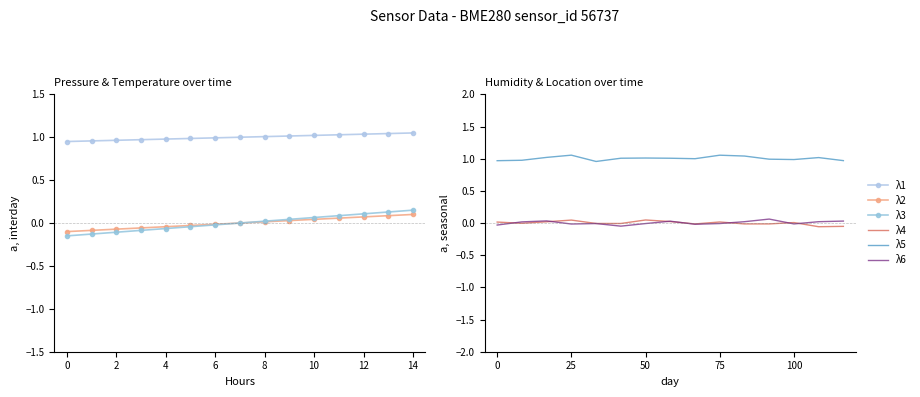

True or false: λ1 and λ5 cross at least once.

True